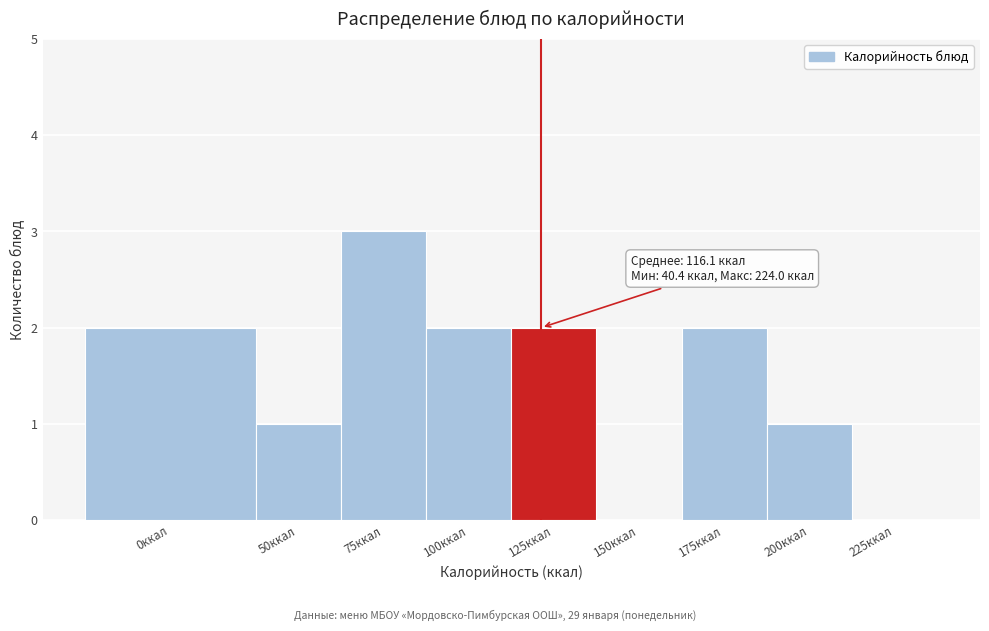

Reading right to left, what are all the values shown in this chart?

225ккал=0	200ккал=1	175ккал=2	150ккал=0	125ккал=2	100ккал=2	75ккал=3	50ккал=1	0ккал=2